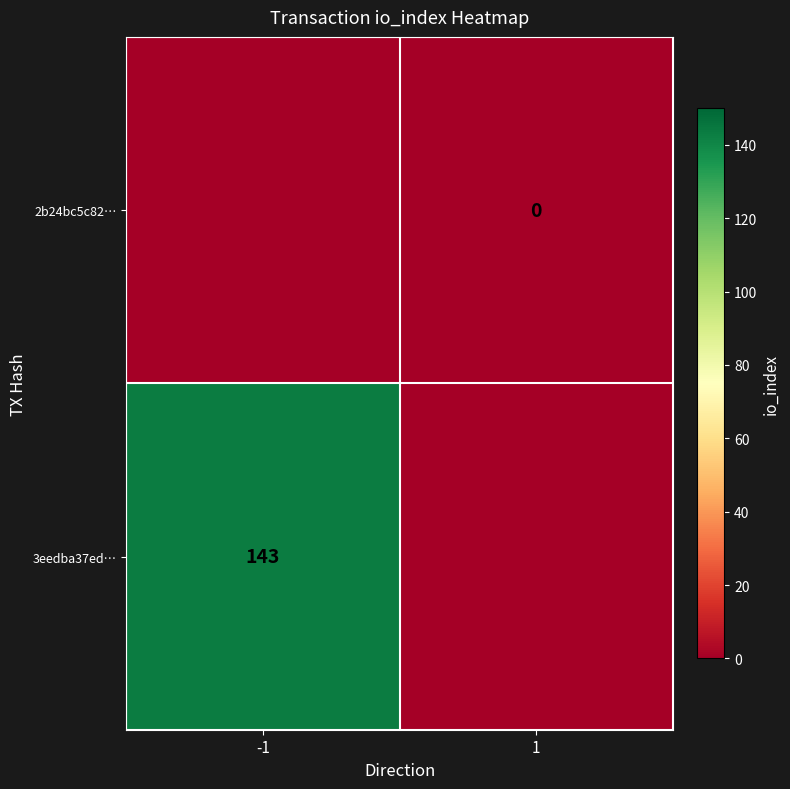

How many data points does each series have?

2